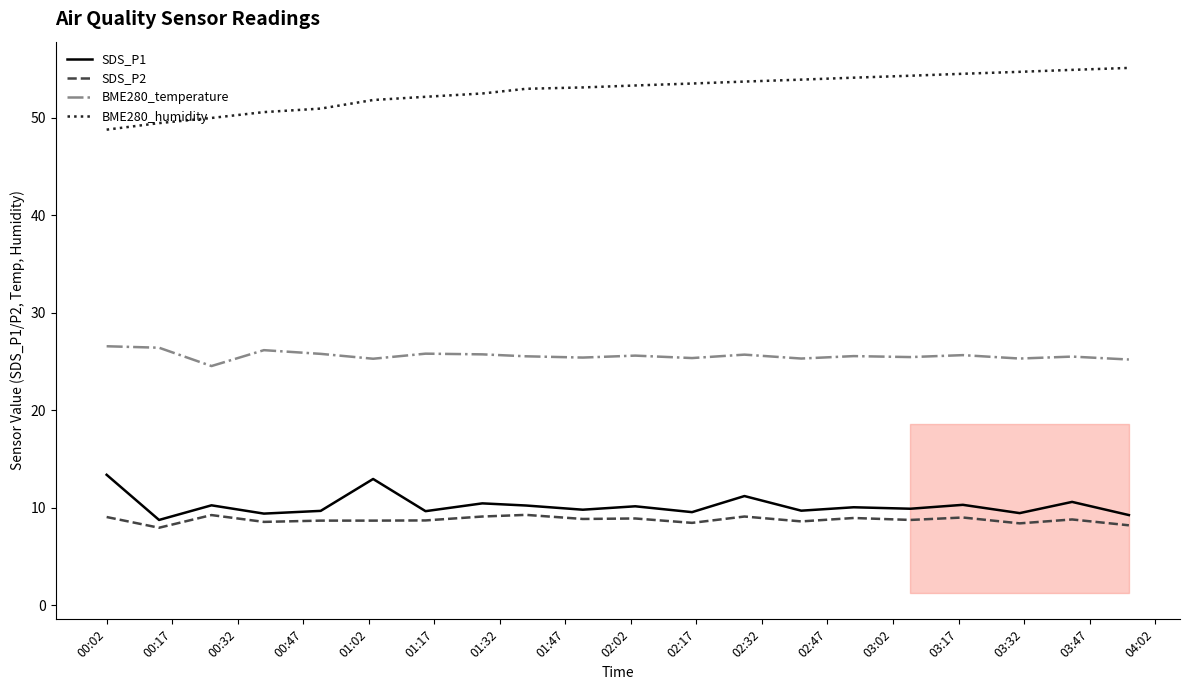

True or false: BME280_temperature and SDS_P1 cross at least once.

False